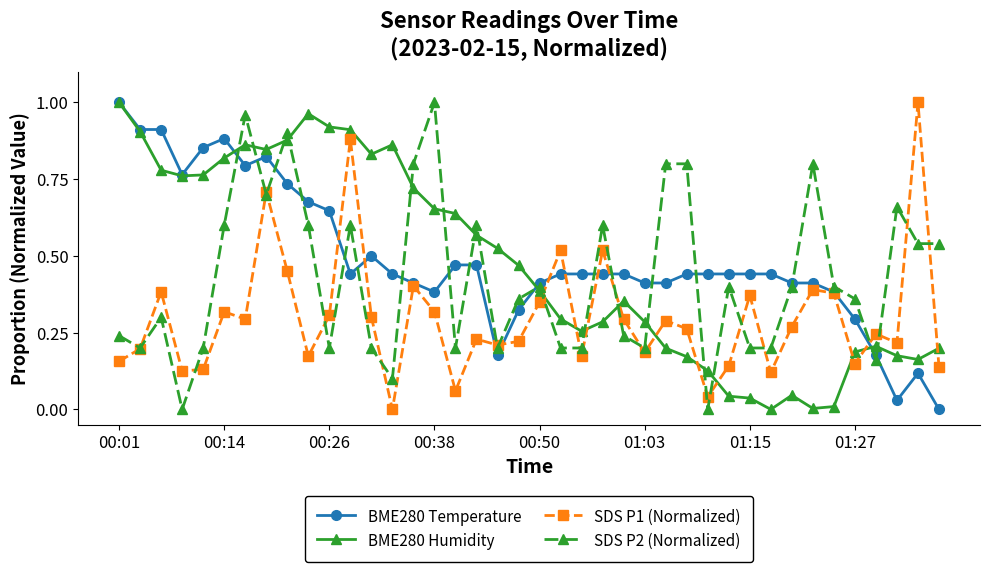

At how many categories does at least one series exceed 0?

40